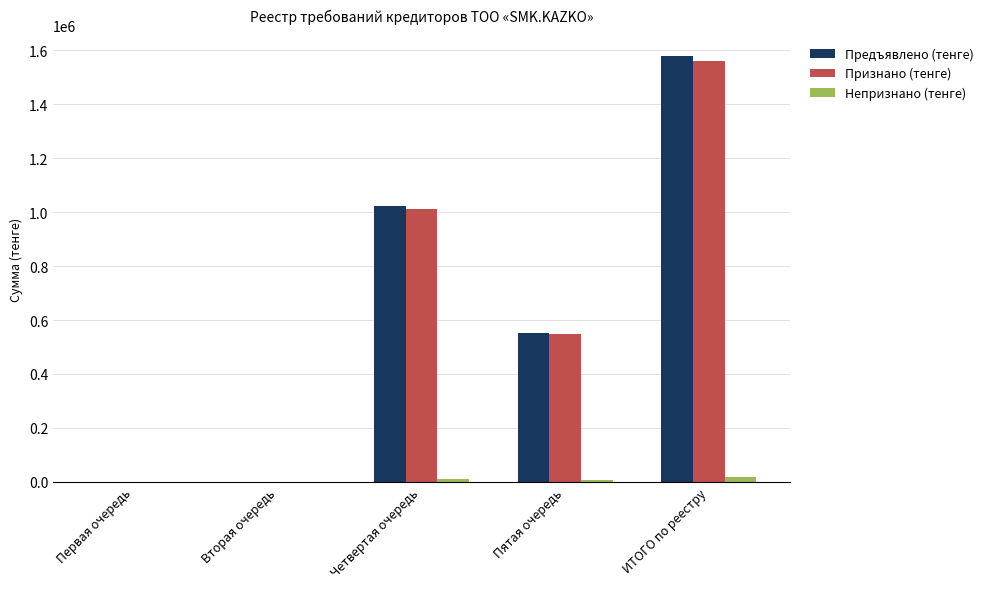

Are the bars grouped side by side (vs. stacked)?

Yes